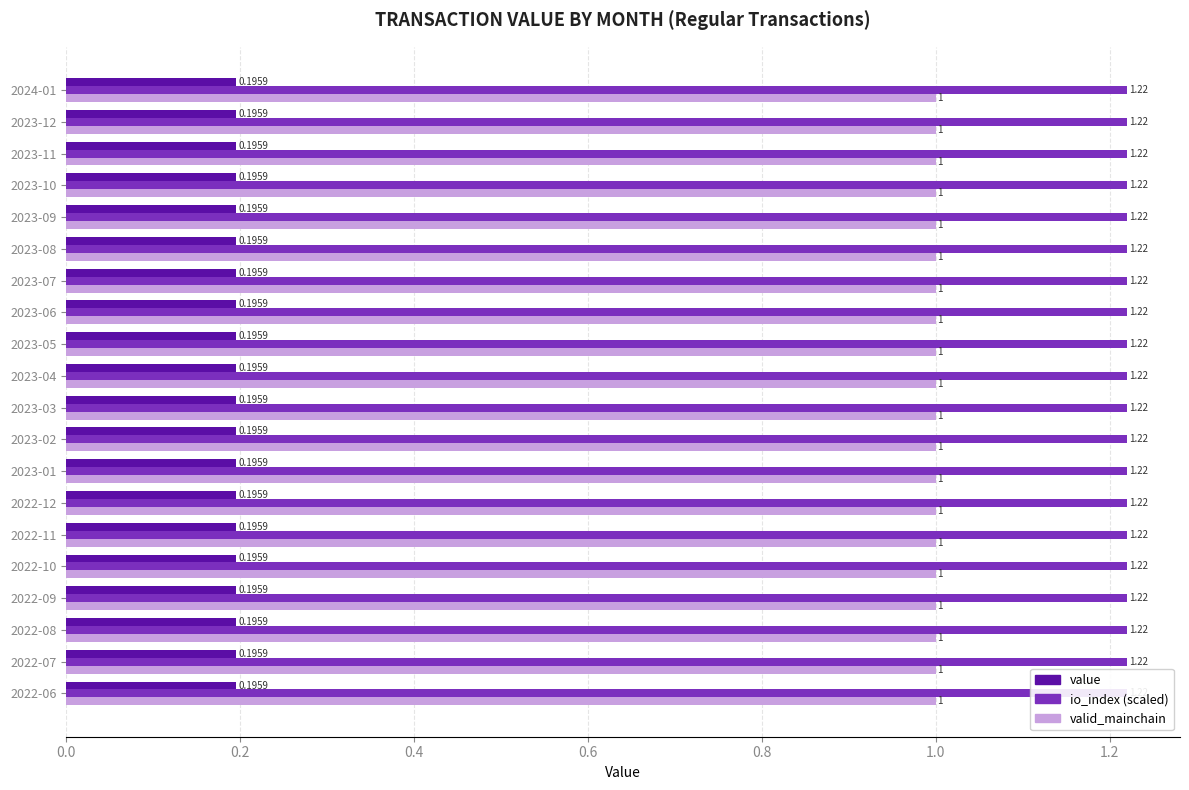

Rank the series by their maximum value, from lowest to highest.

value, valid_mainchain, io_index